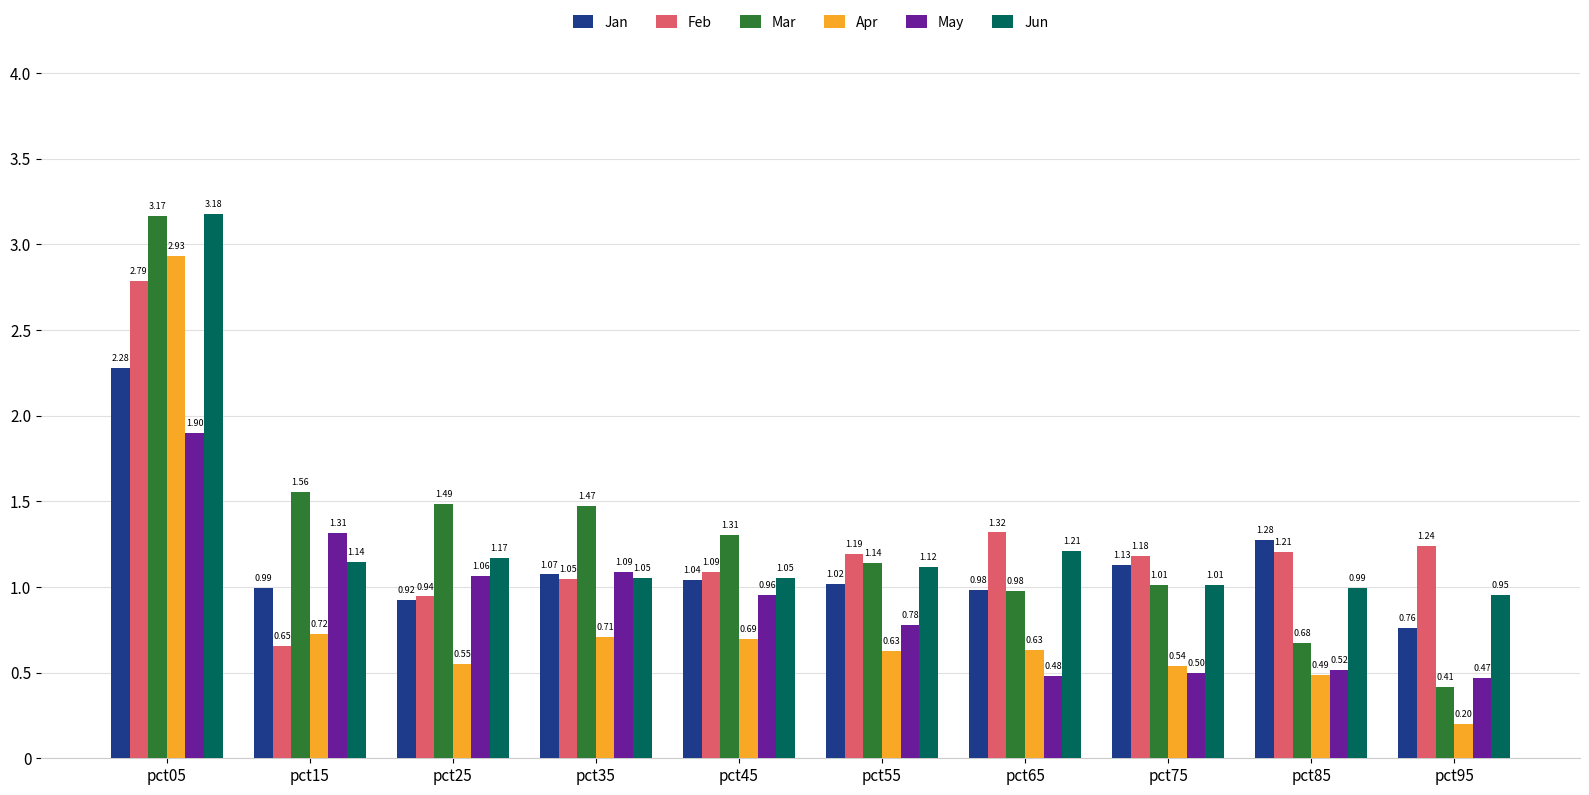

Which series changed the most between pct55 and pct75?

May